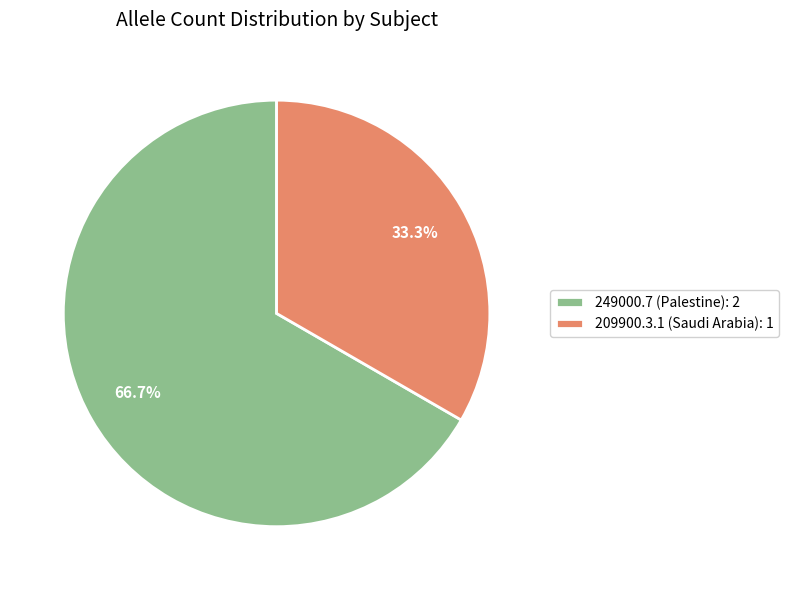

Is it true that 209900.3.1 (Saudi Arabia) is 43% of the pie?

False